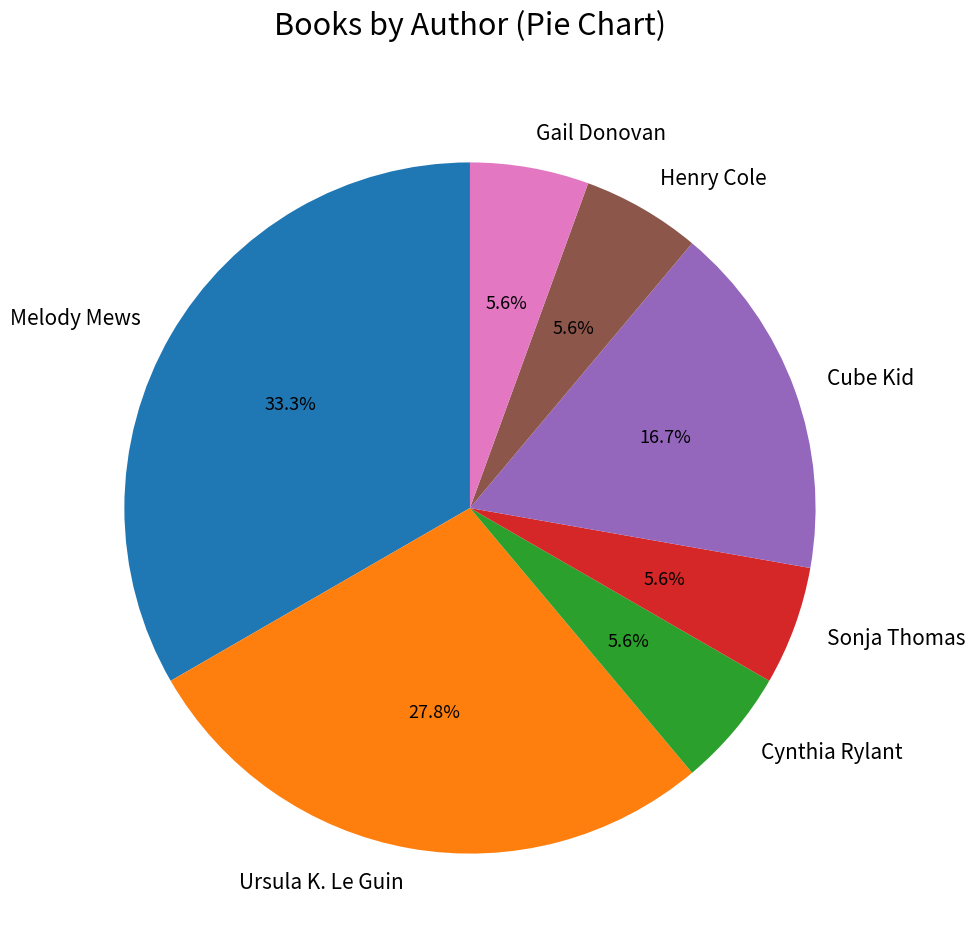

Between Sonja Thomas and Melody Mews, which is larger?

Melody Mews